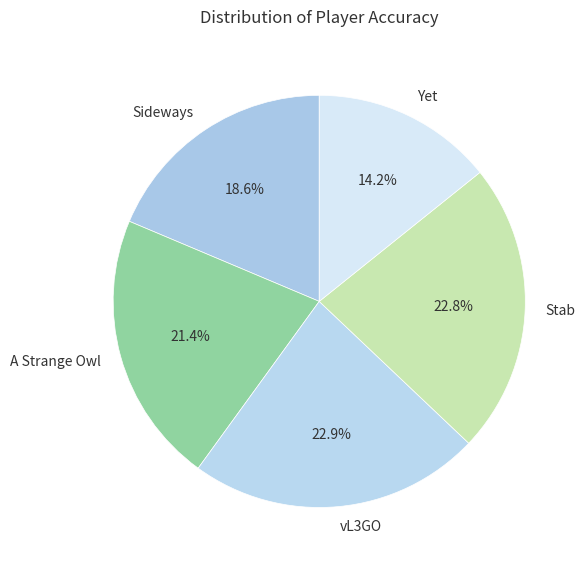

Is there any slice that represents more than half of the pie?

No